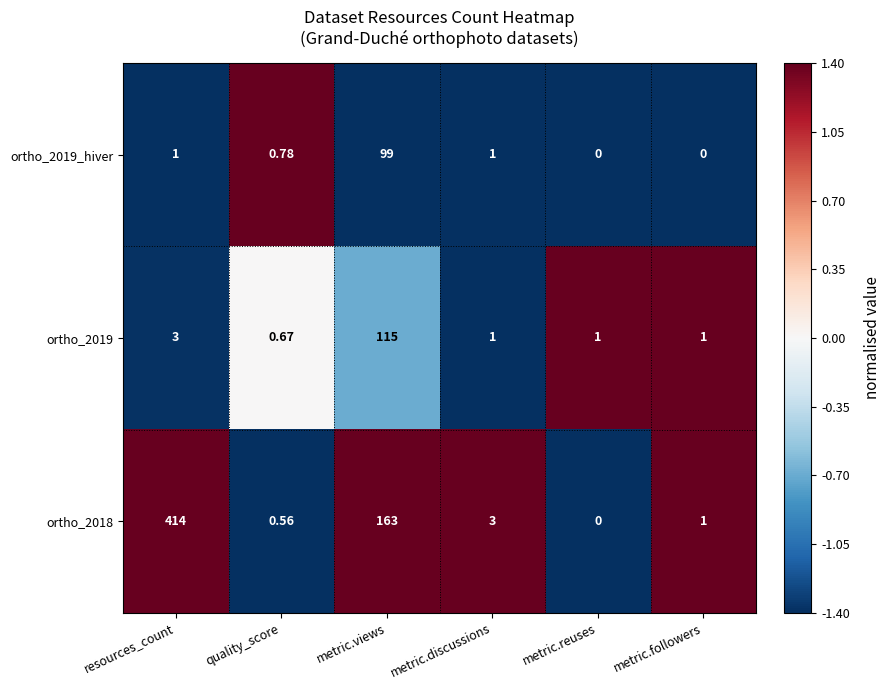

What is the spread (max minus min) of values at metric.followers?

1.0